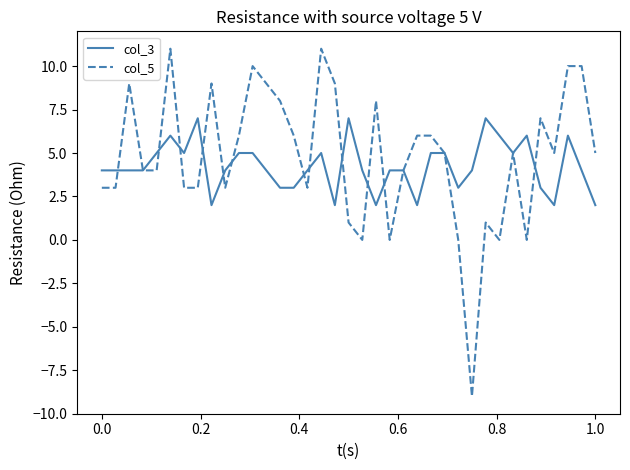

Reading left to right, transcribe all the data shown in this chart.

col_3: 4	4	4	4	5	6	5	7	2	4	5	5	4	3	3	4	5	2	7	4	2	4	4	2	5	5	3	4	7	6	5	6	3	2	6	4	2
col_5: 3	3	9	4	4	11	3	3	9	3	6	10	9	8	6	3	11	9	1	0	8	0	4	6	6	5	0	-9	1	0	5	0	7	5	10	10	5